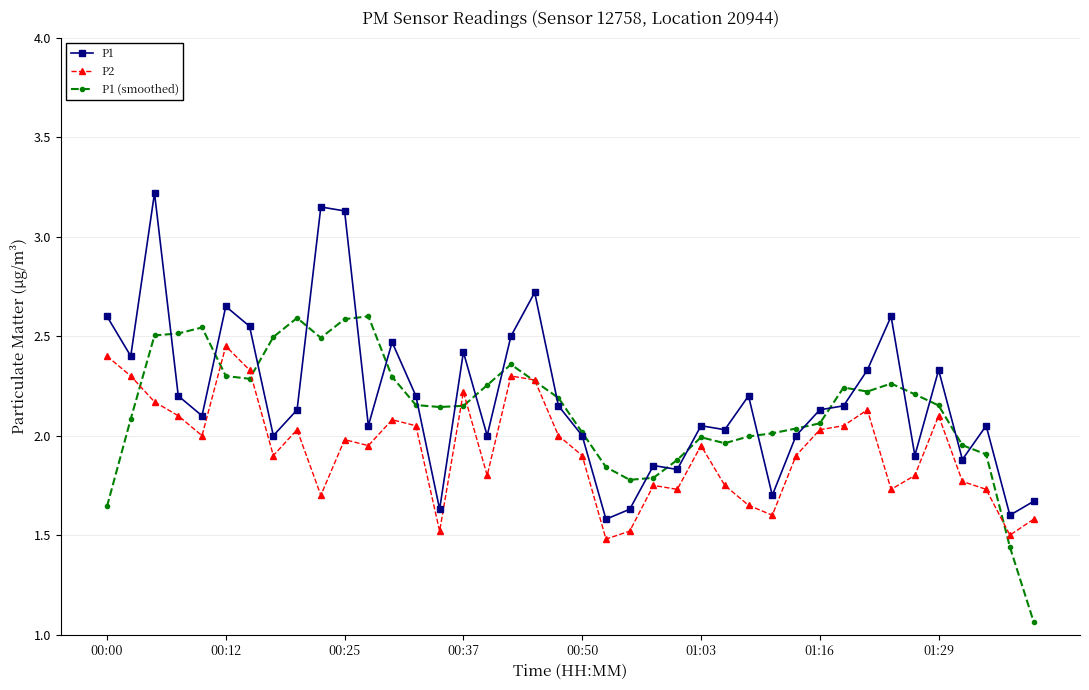

How many lines are shown in the chart?

3